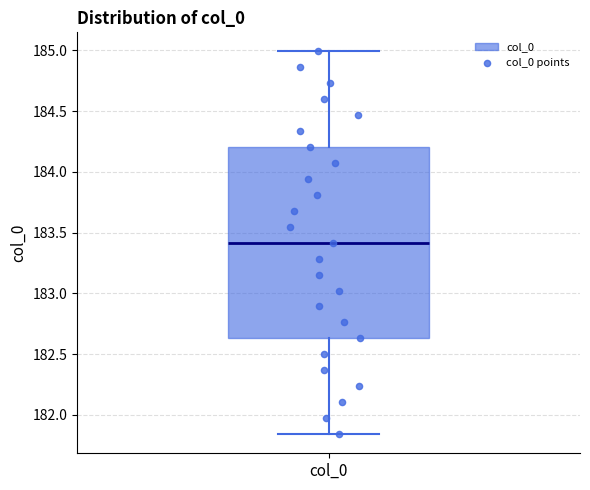

Read this box plot against the y-axis: the position of the median line, the range covered by the box, and the ends of both whiskers. The values are not printed on the chart, so give them approximately, as read against the axis.

median 183.40, box 182.65 to 184.20, whiskers 181.85 to 185.00